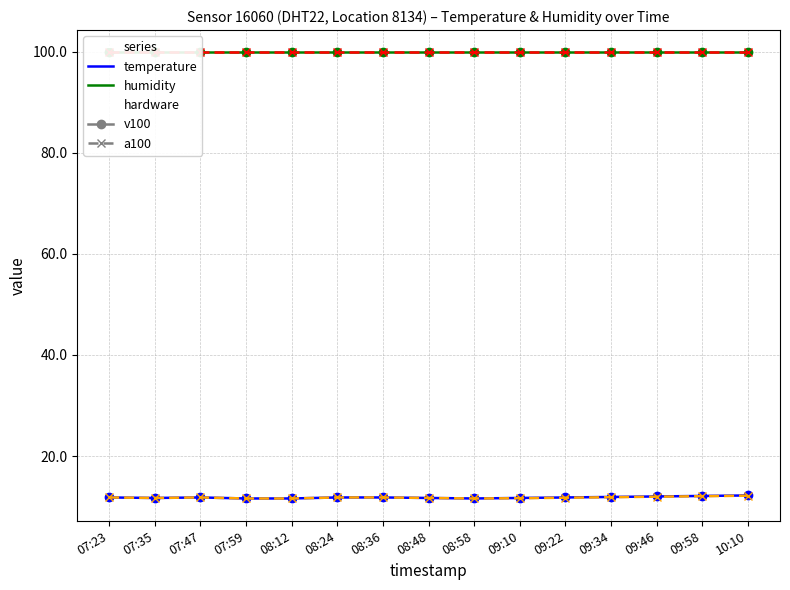

What is the average value of the humidity (v100) series?

99.9